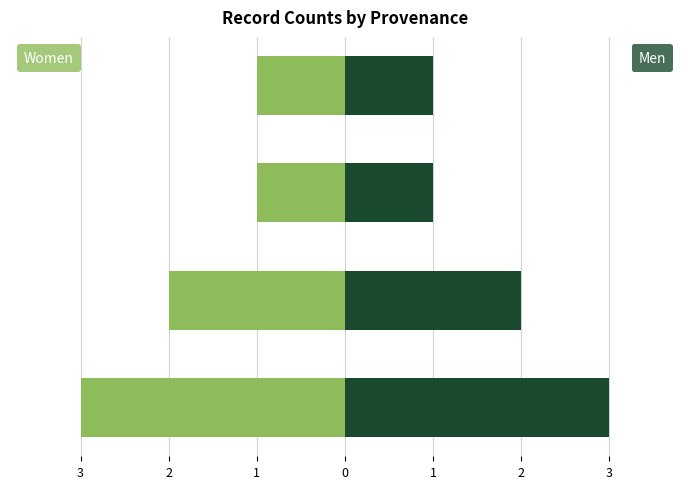

At which category does the chart reach its peak across all series?

Reading